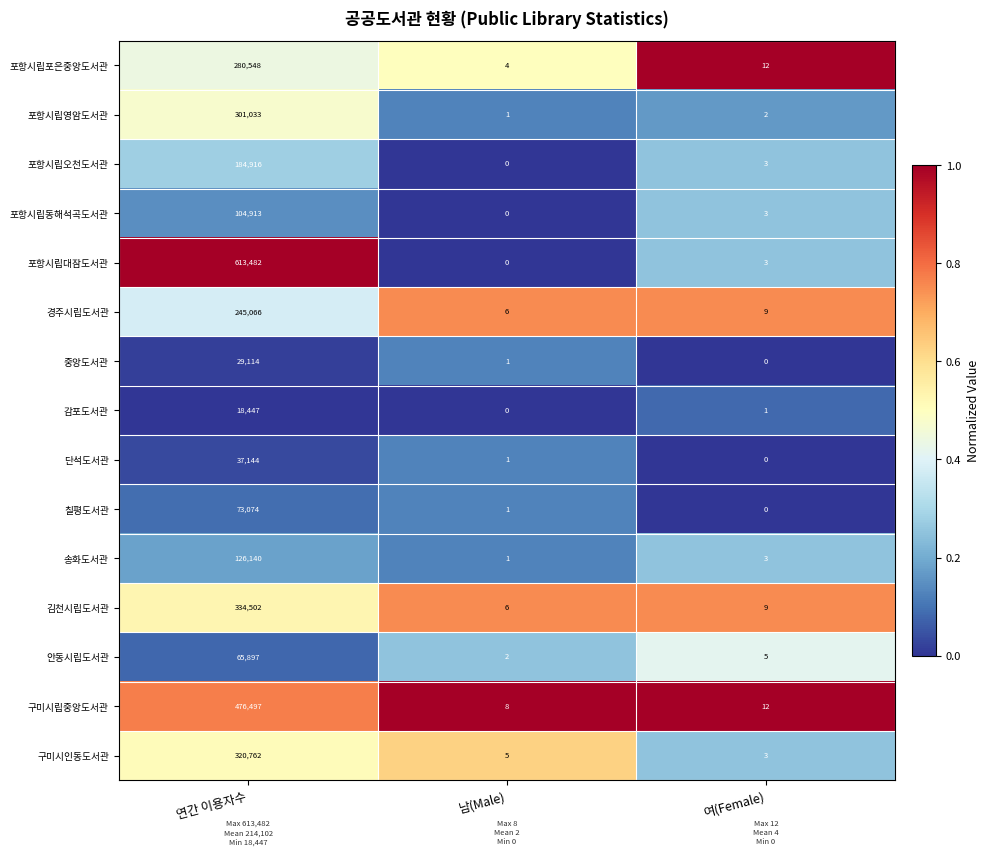

True or false: 구미시인동도서관 has a value of 5 at 여(Female).

False